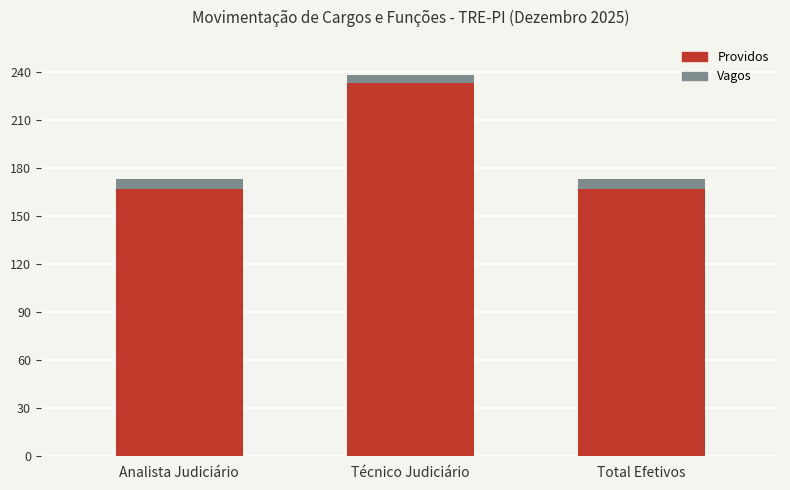

The Providos series shows 322 at Técnico Judiciário. True or false?

False